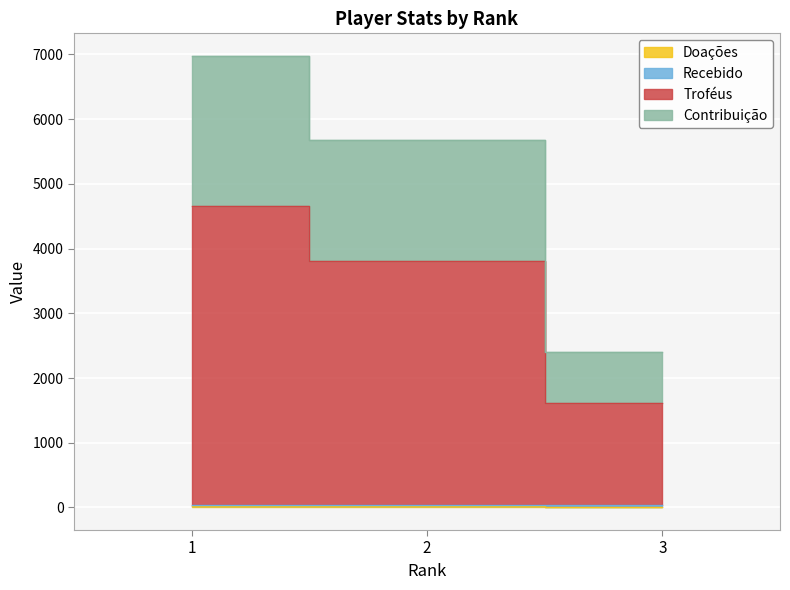

Rank the categories by Contribuição value from highest to lowest.

1, 2, 3